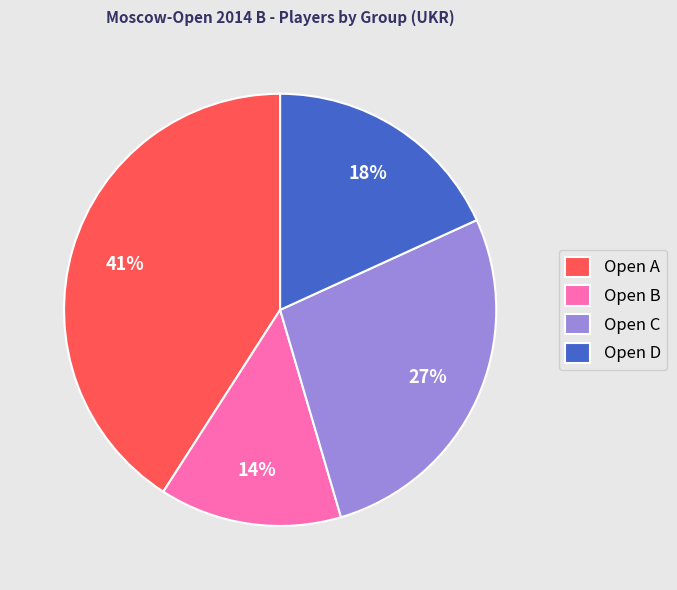

Approximately how many times larger is the value at Open B compared to Open C?

0.5